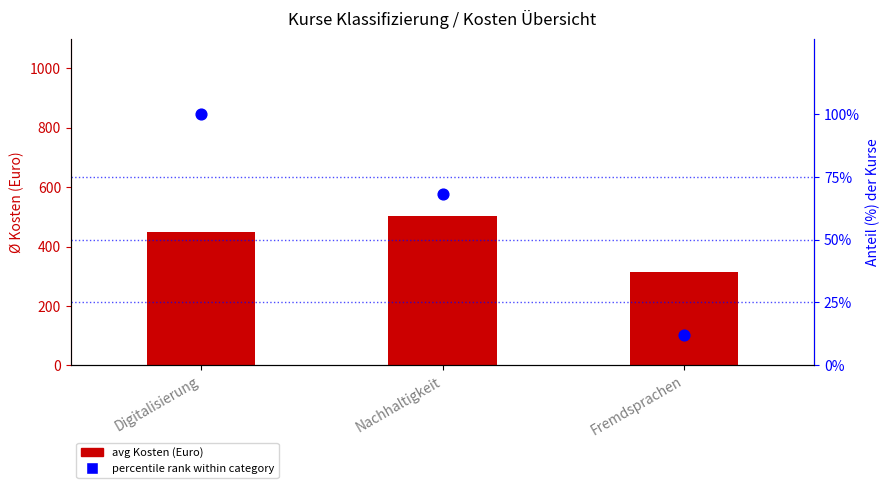

At which category is the sum across all series the highest?

Nachhaltigkeit